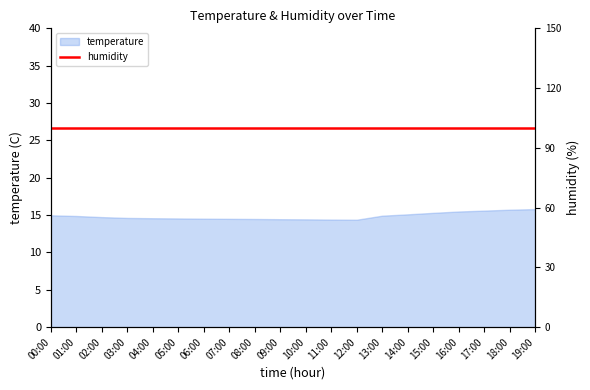

True or false: the data shows 18.9 at 07:00.

False